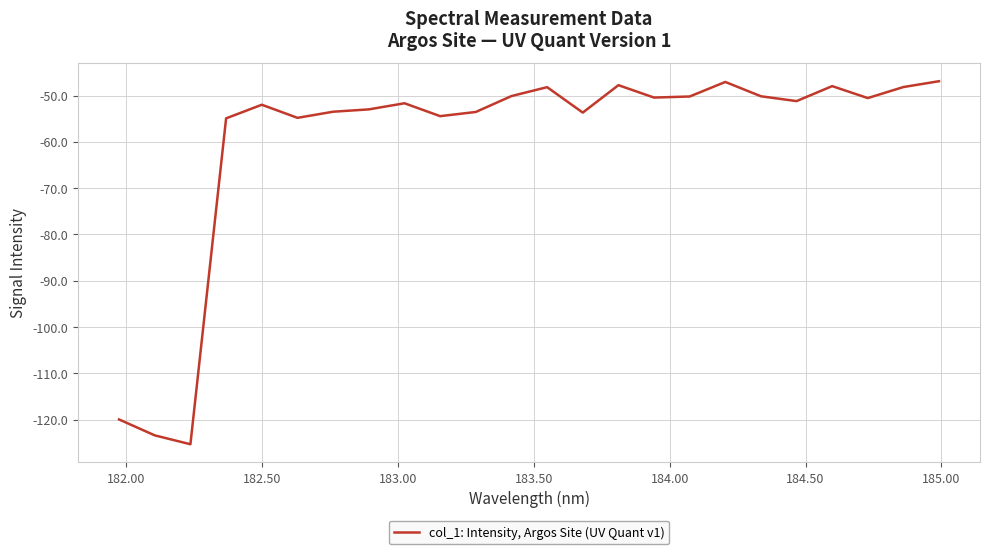

What is the greatest value displayed?

-46.9